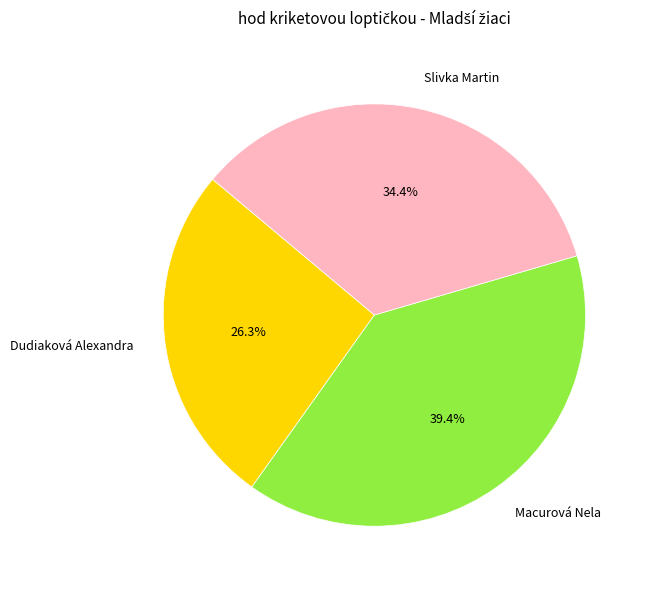

To the nearest percent, what is the difference between the largest and smallest slice percentages?

13%